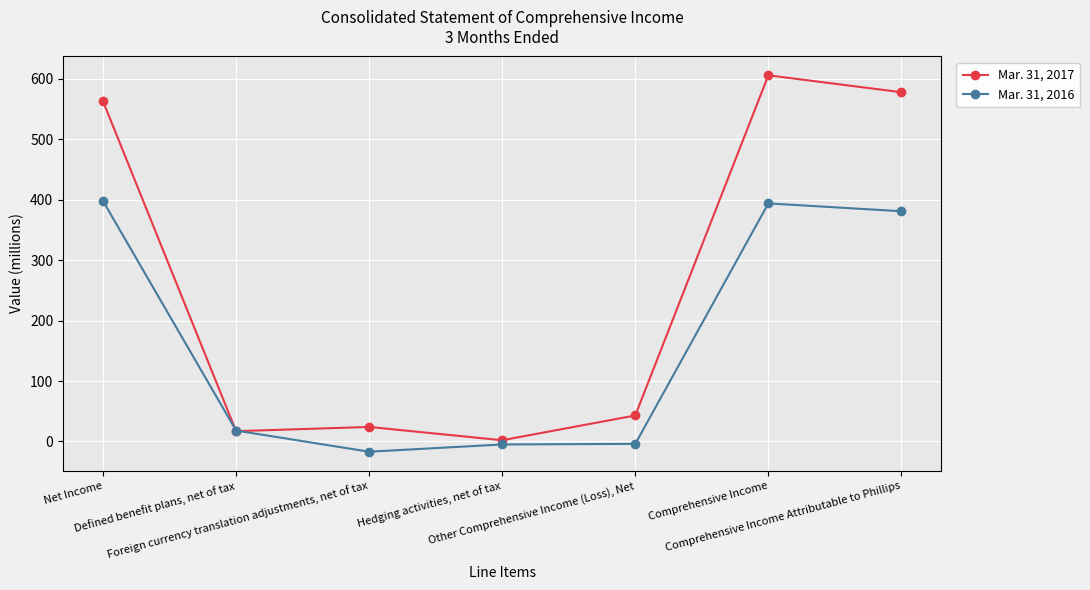

At how many categories does at least one series exceed 502?

3